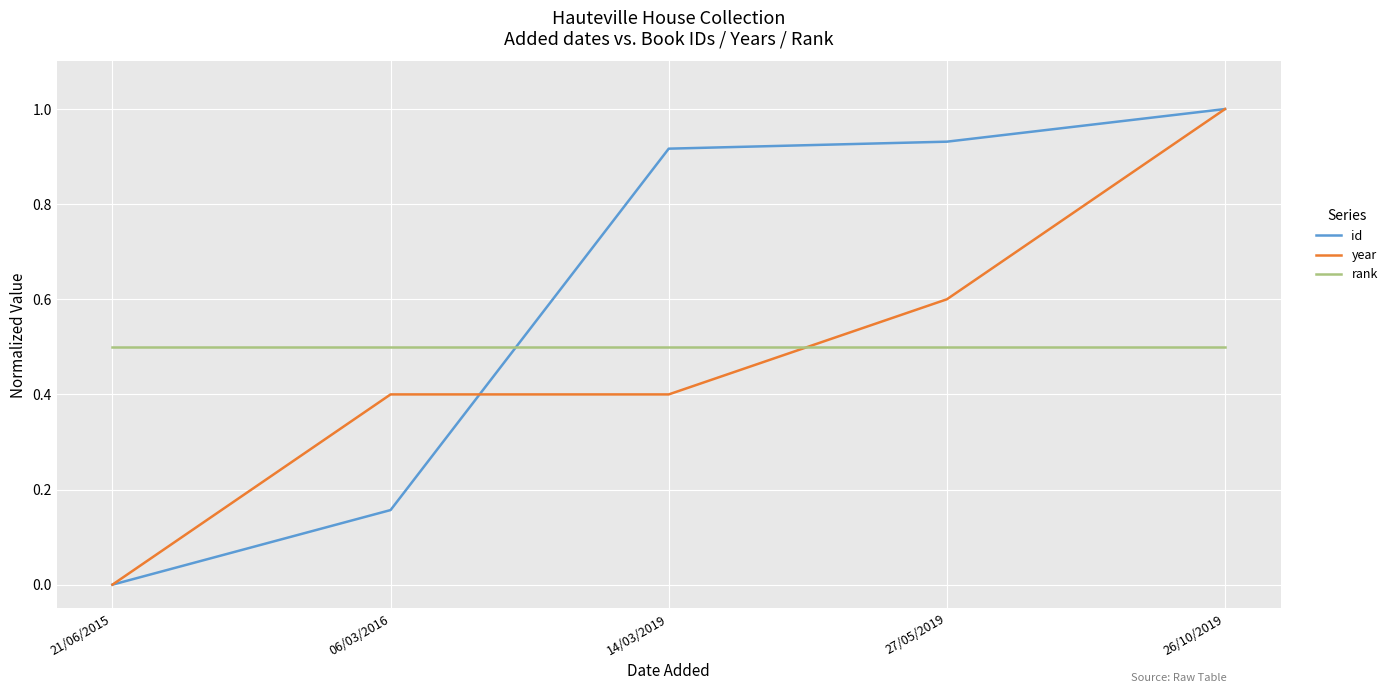

How many categories are shown in the chart?

5